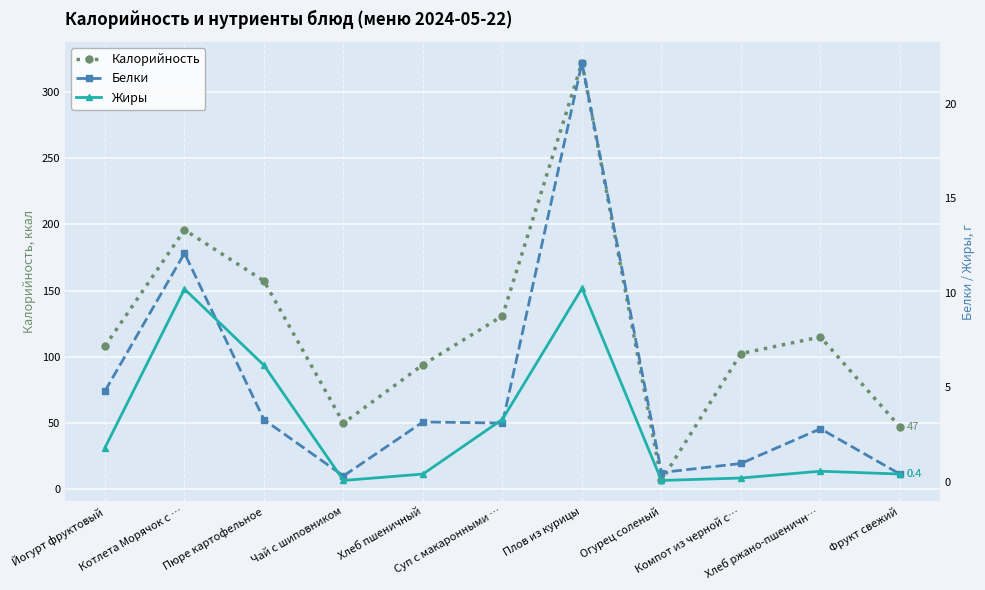

In Белки, how many points are lower than both neighbors (excluding endpoints)?

3